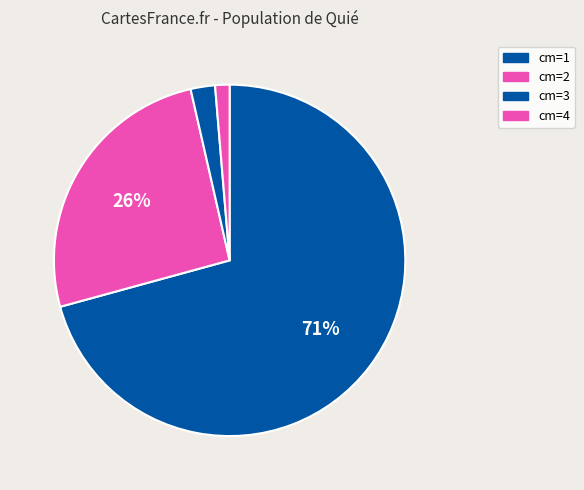

Count the number of slices in the pie.

4